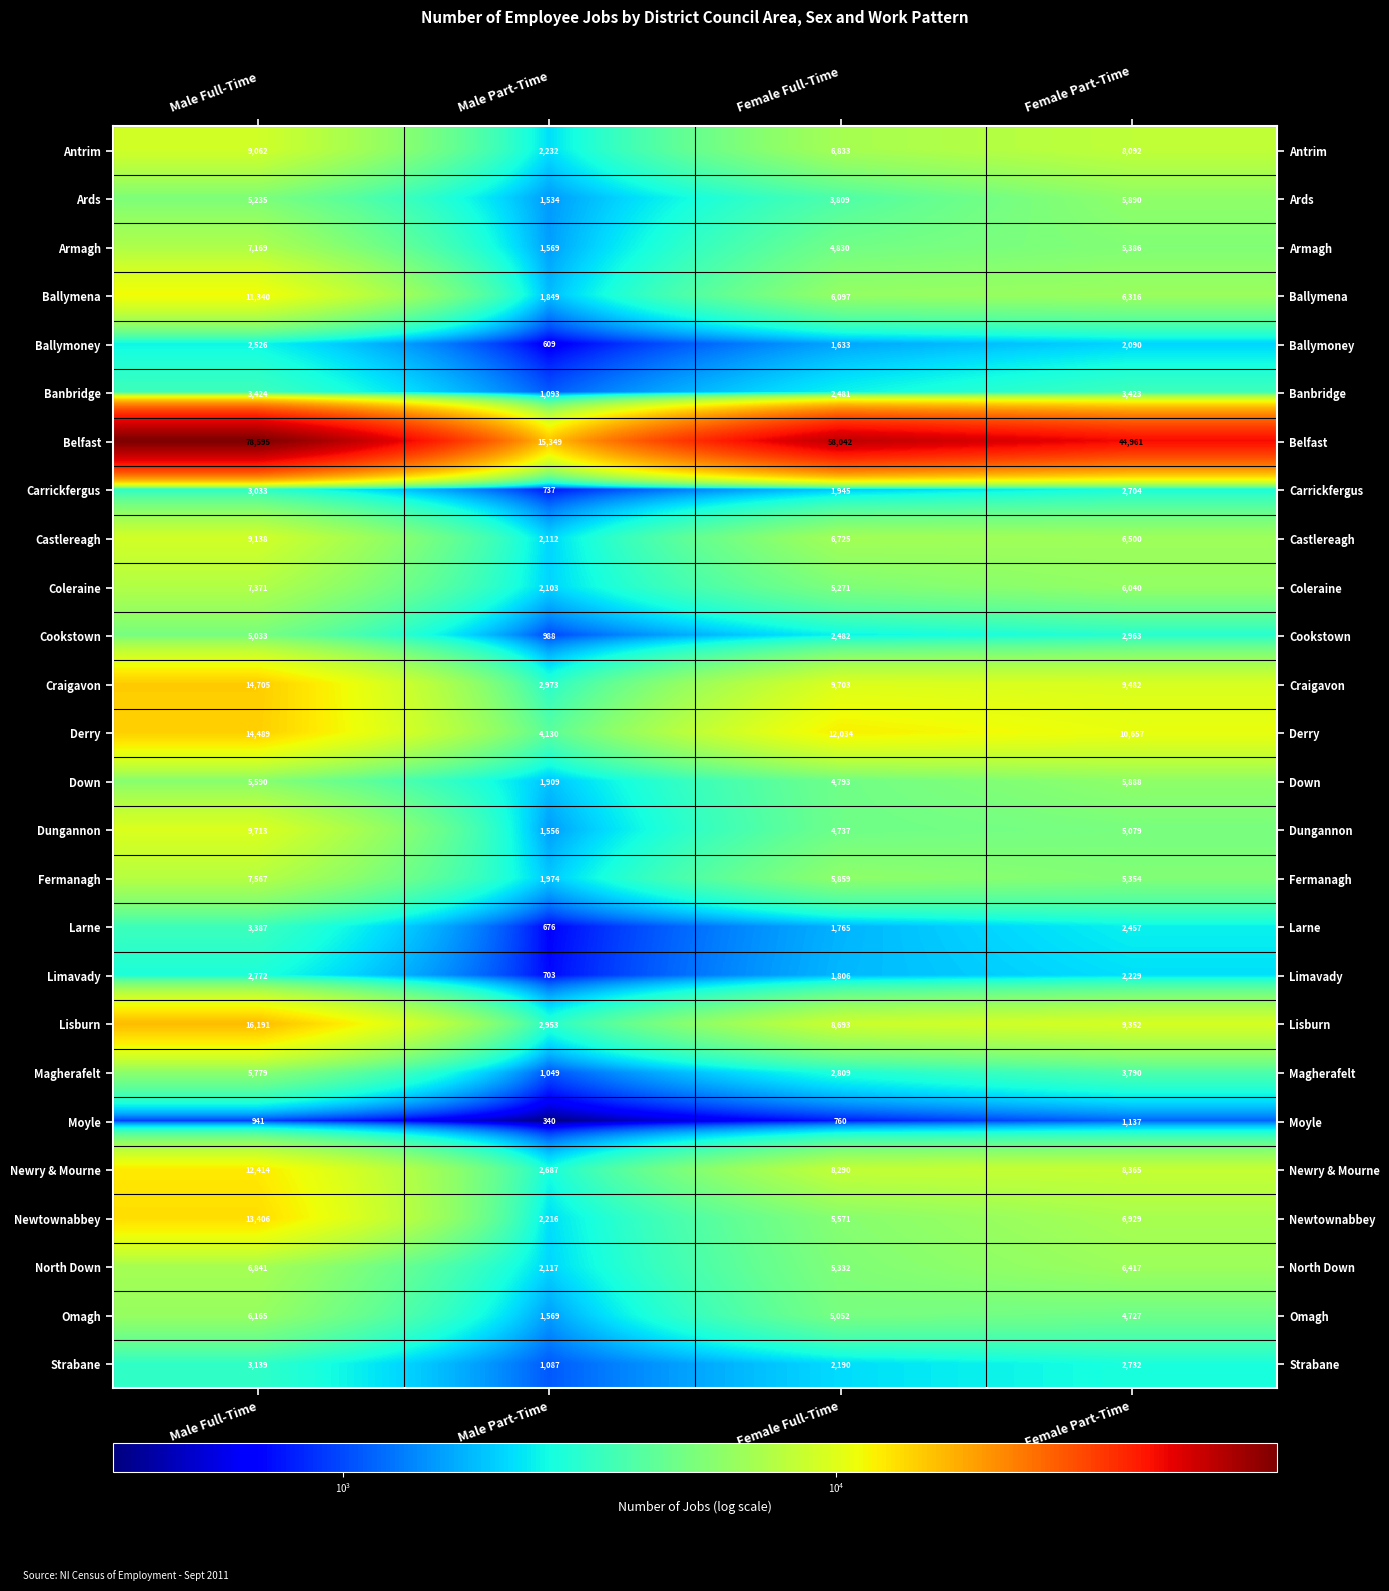

At which label does Omagh reach its minimum?

Male Part-Time